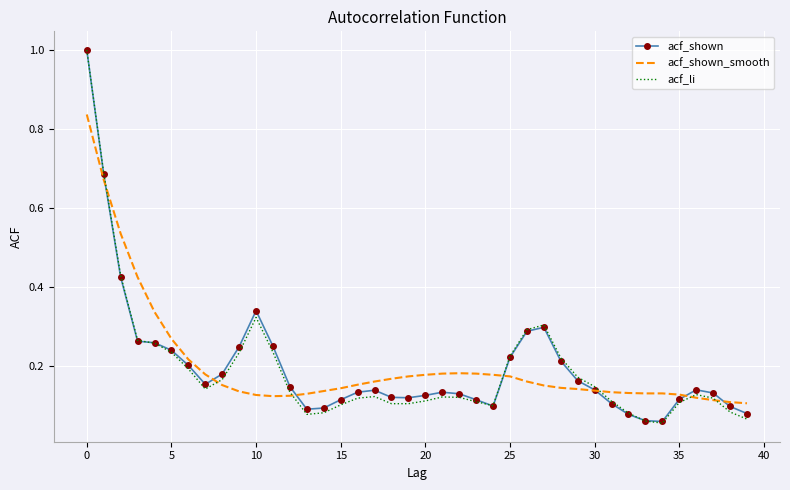

Which series has the largest range (max minus min)?

acf_li